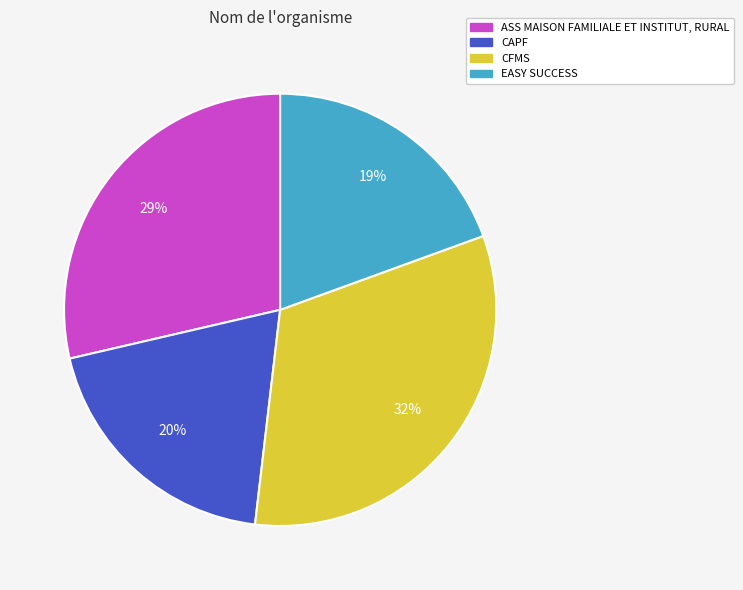

Which slice is the largest?

CFMS